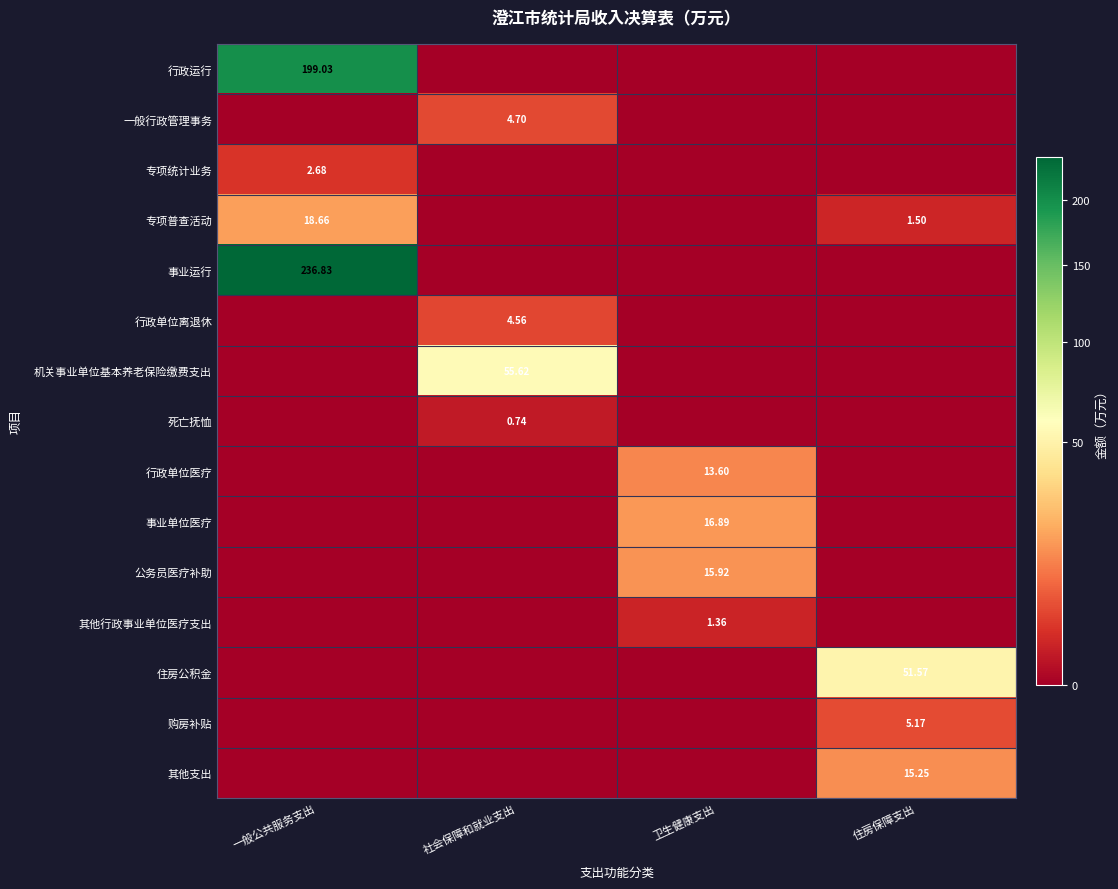

At which category is the sum across all series the highest?

一般公共服务支出